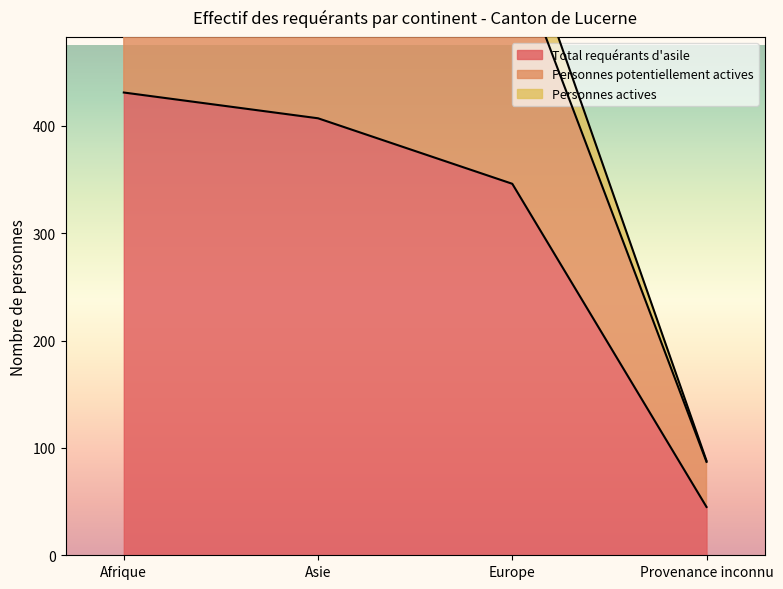

Which series has the widest spread of values?

Personnes potentiellement actives